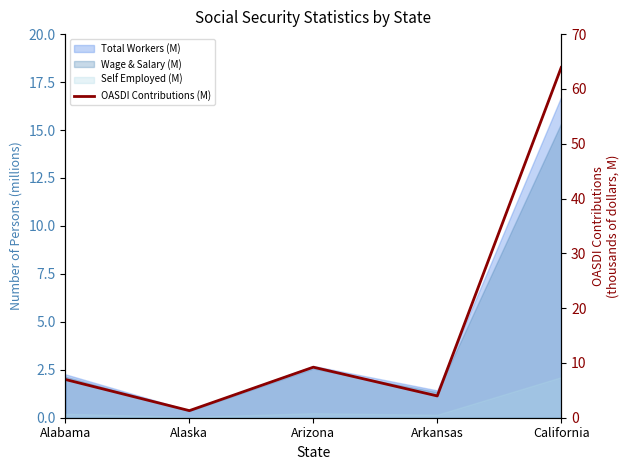

What is the ratio of the value at Arkansas to the value at California?

0.1